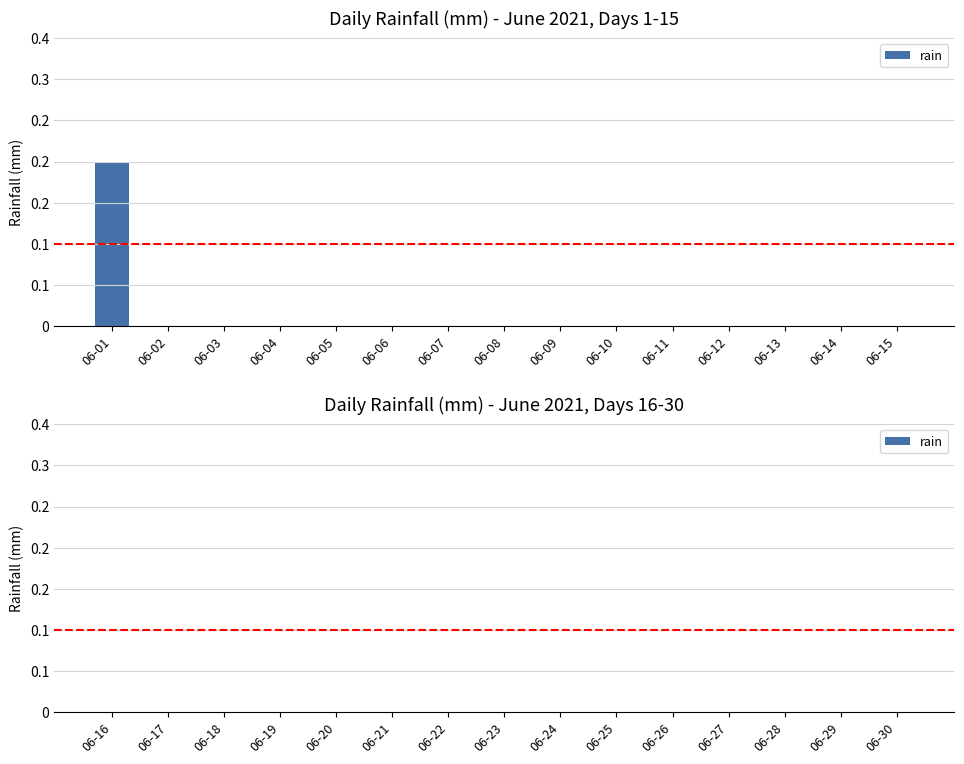

Are the bars horizontal?

No